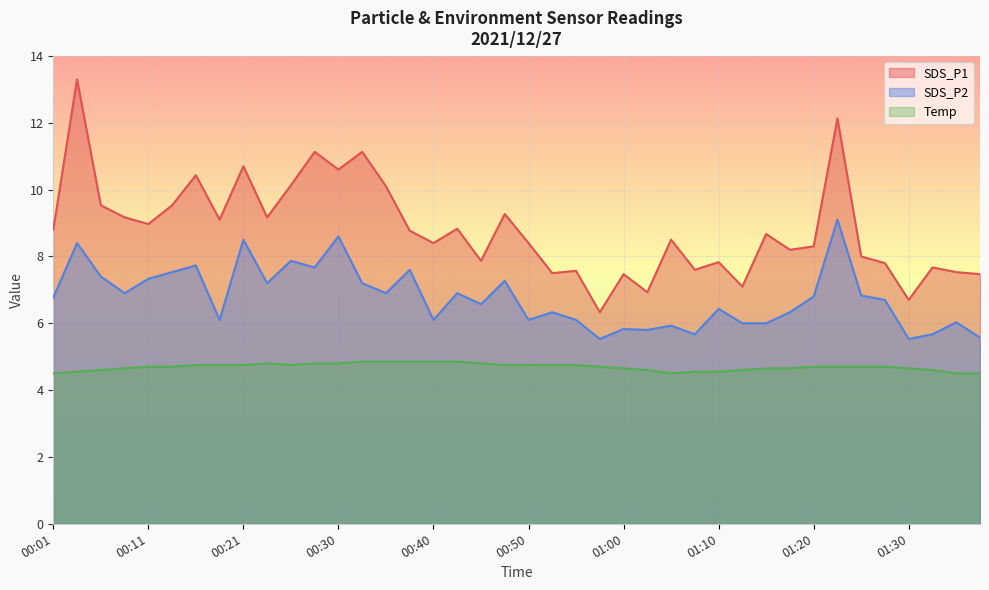

At which category does SDS_P2 reach its first local valley?

00:08